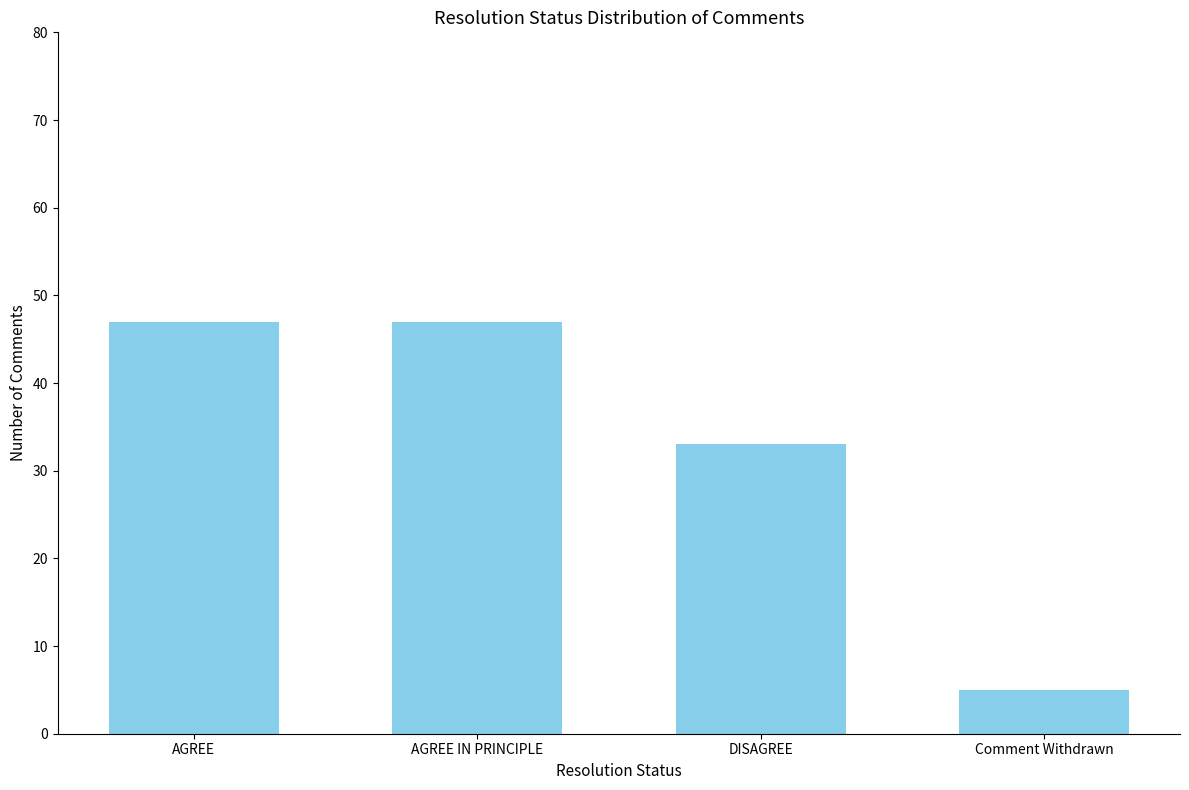

What is the difference between the values at DISAGREE and Comment Withdrawn?

28